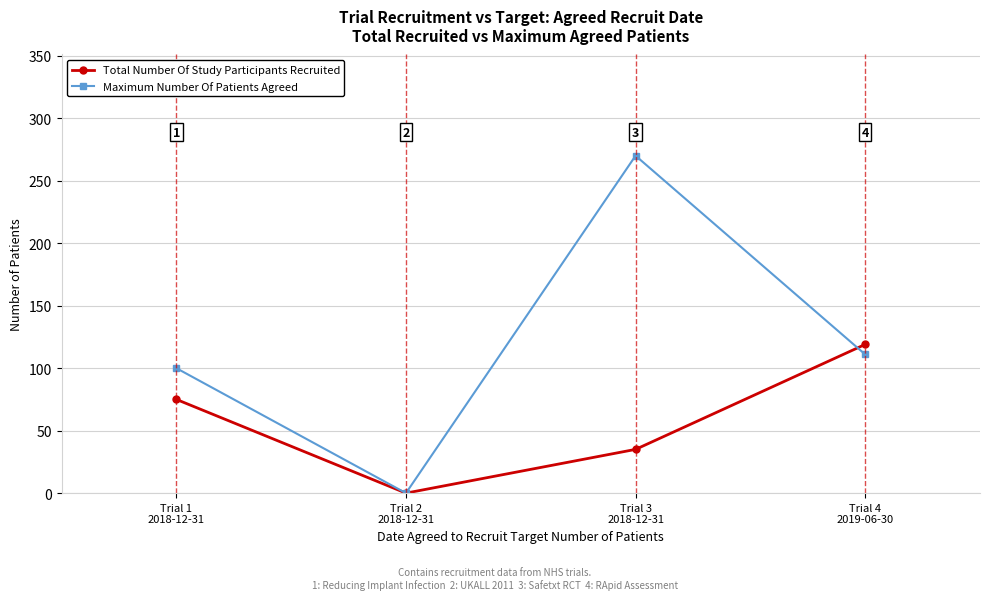

After their last crossing, which series has the higher values: Total Number Of Study Participants Recruited or Maximum Number Of Patients Agreed?

Total Number Of Study Participants Recruited